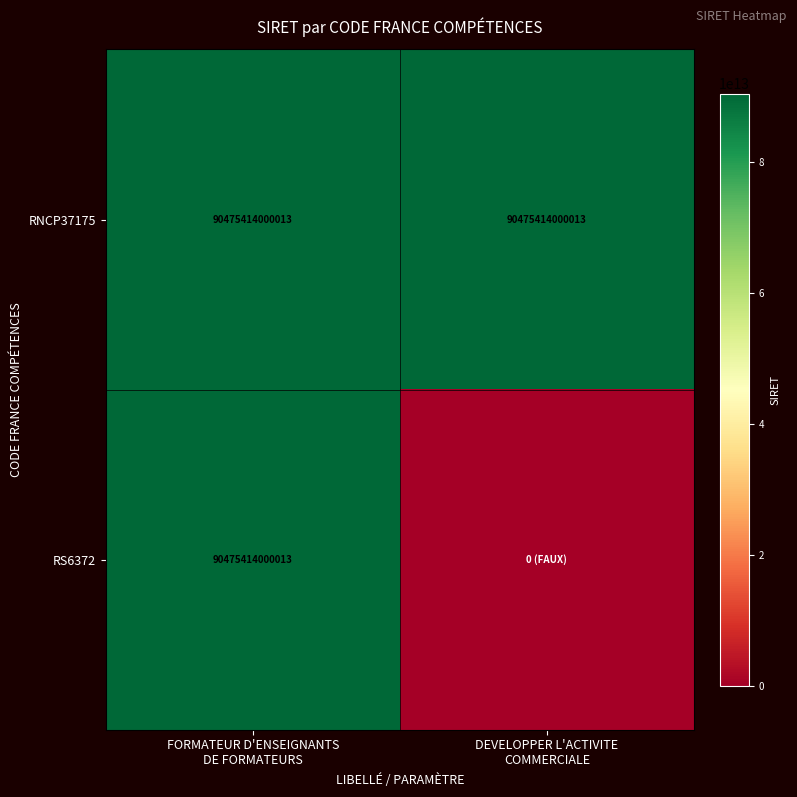

True or false: RS6372 has a value of 90475414000013 at FORMATEUR D'ENSEIGNANTS DE FORMATEURS.

True